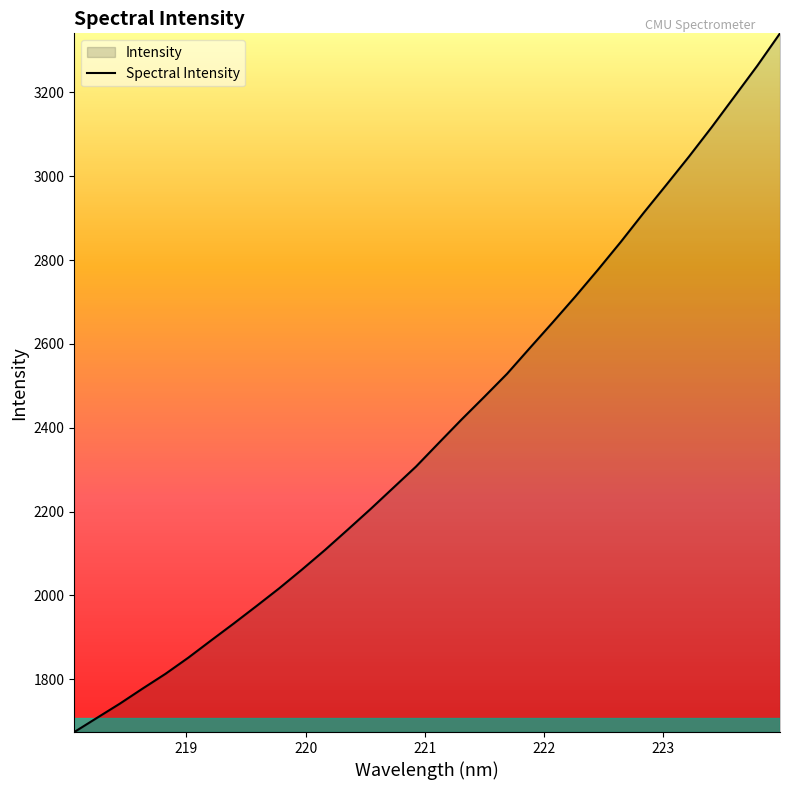

What is the difference between the maximum and minimum values?

1667.3